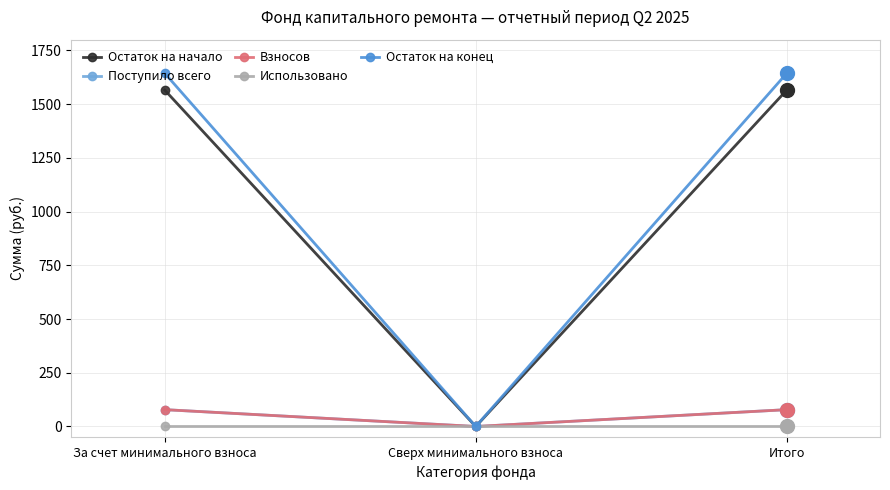

What is the average value of the Остаток на начало series?

1043.5